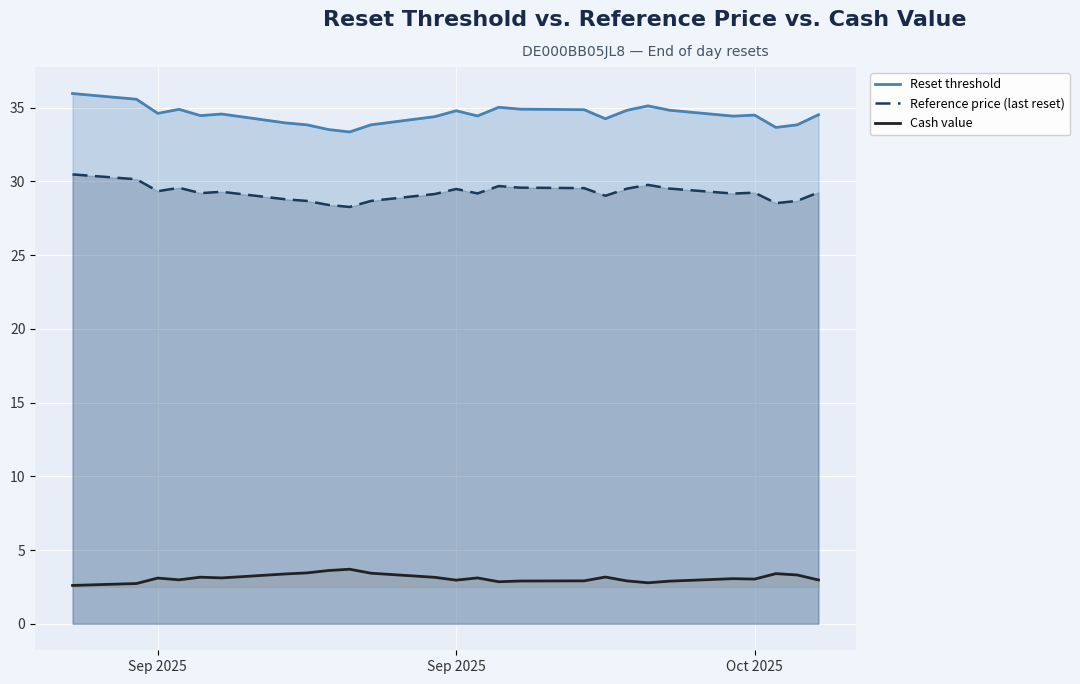

True or false: Reset threshold has more than 0 interior local peaks.

True